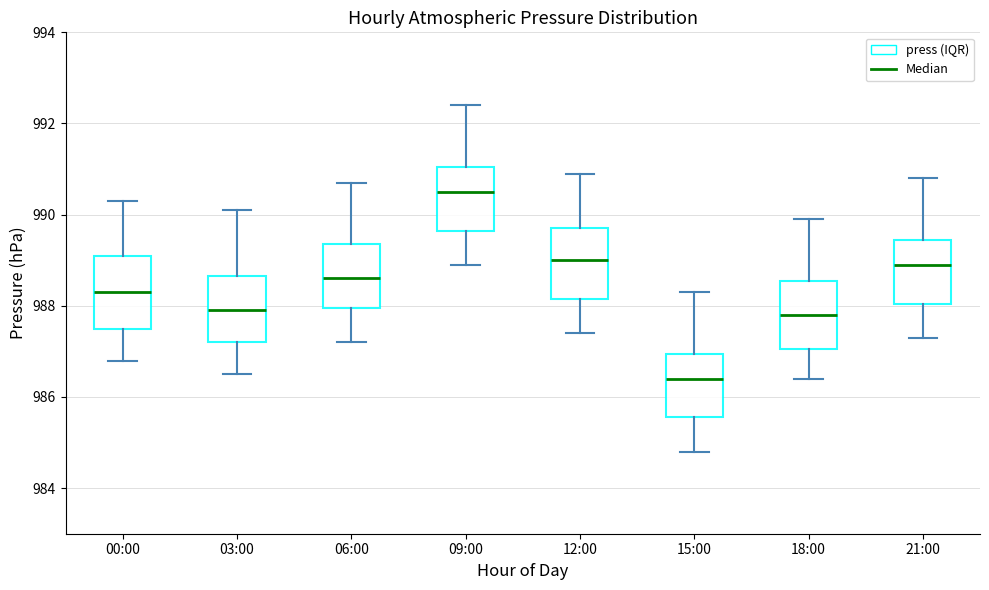

Where does the median line of the box for 12:00 sit on the y-axis? The values are not printed on the chart, so give them approximately, as read against the axis.

989.0